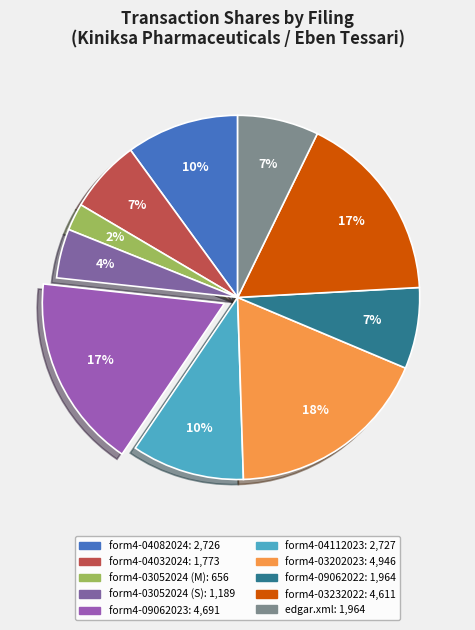

How many segments does this pie chart have?

10